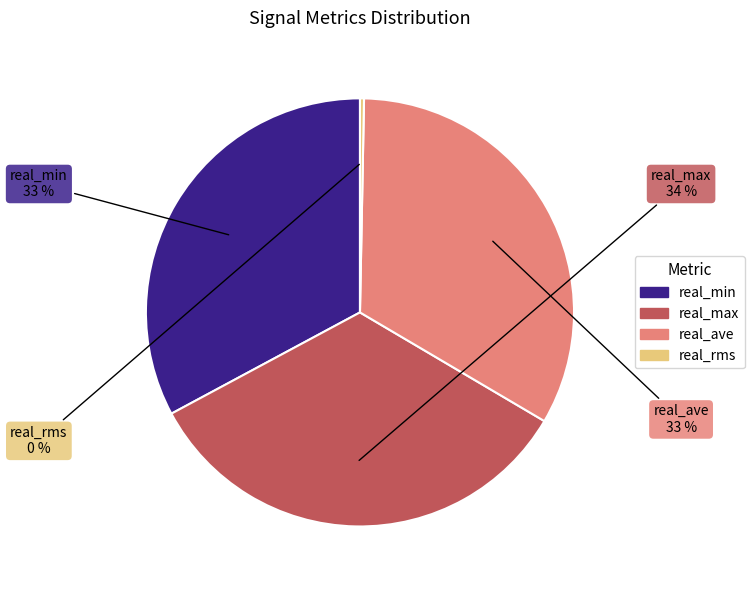

To the nearest percent, what is the average slice percentage?

25%